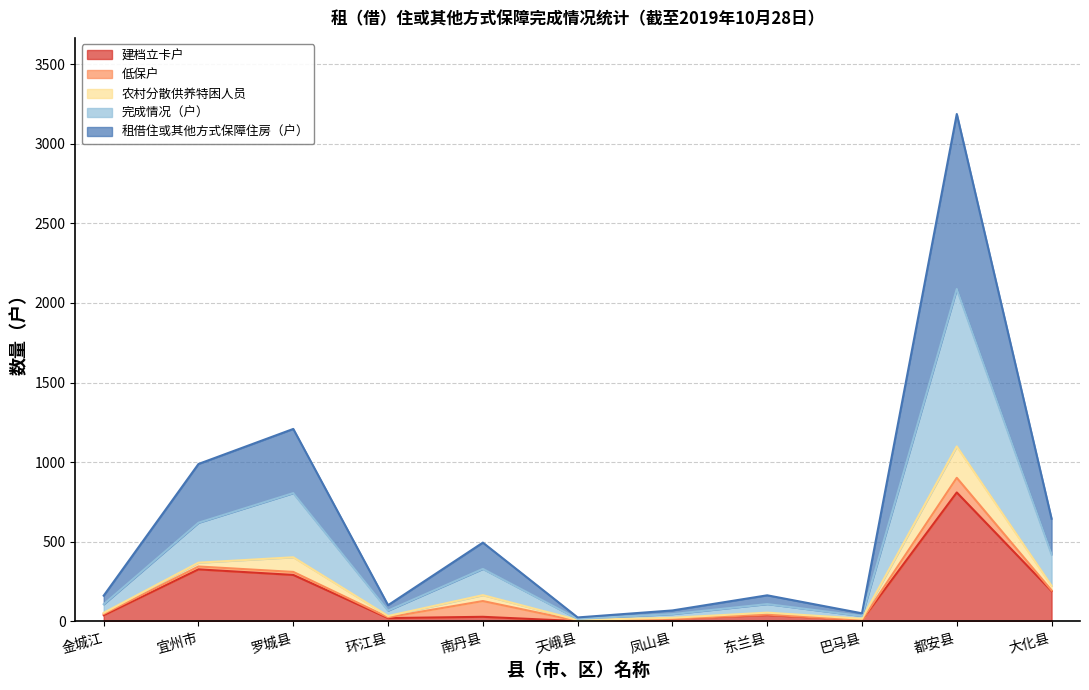

What is the label of the 4th point from the right?

东兰县